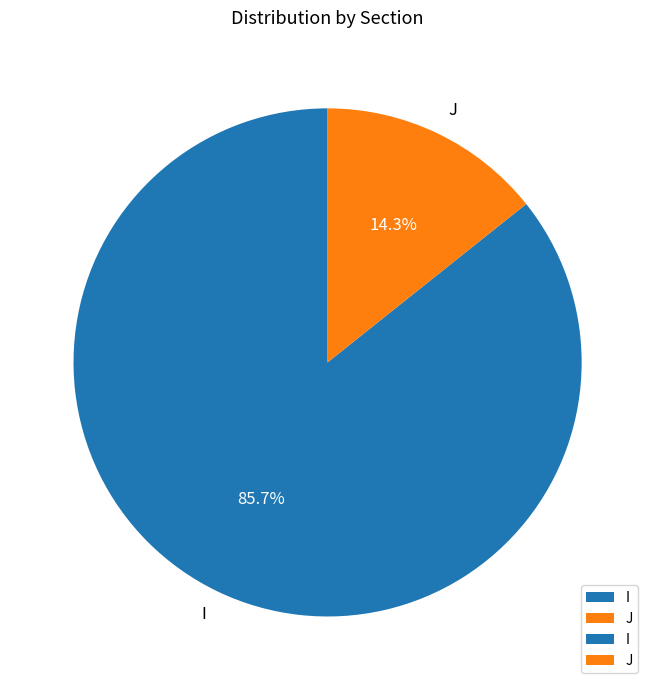

What is the majority slice?

I